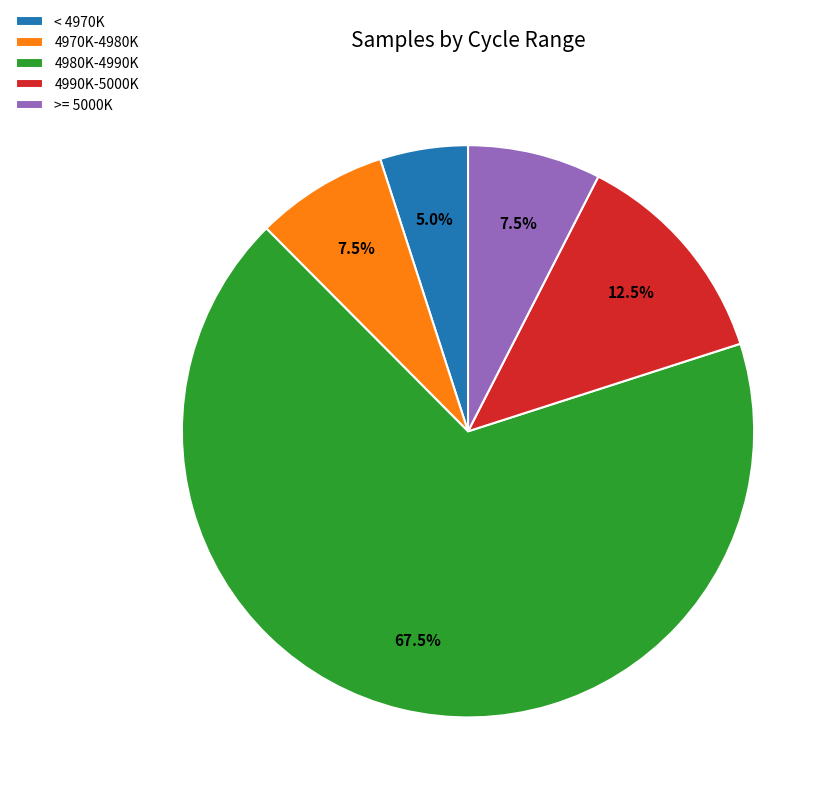

How many slices are in this pie chart?

5